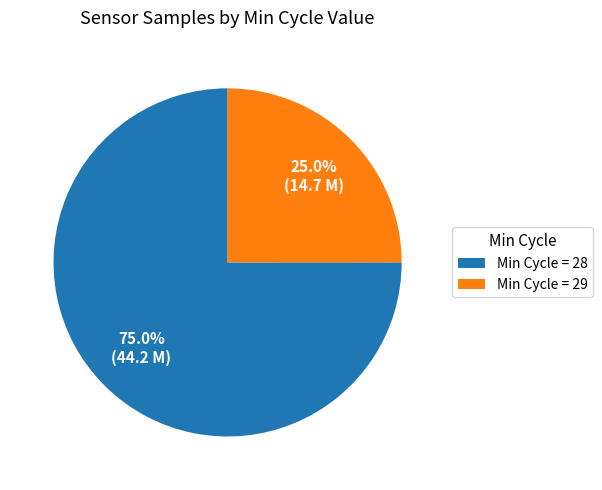

Is the sum of Min Cycle = 29 and Min Cycle = 28 greater than half?

Yes